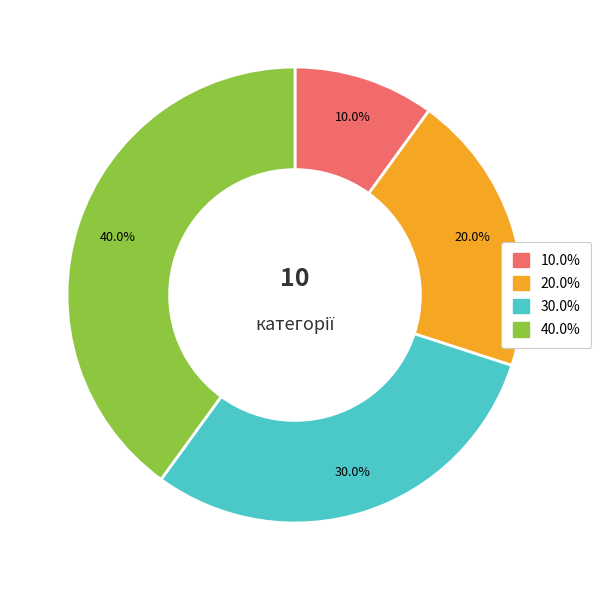

Is there a majority slice in this chart?

No